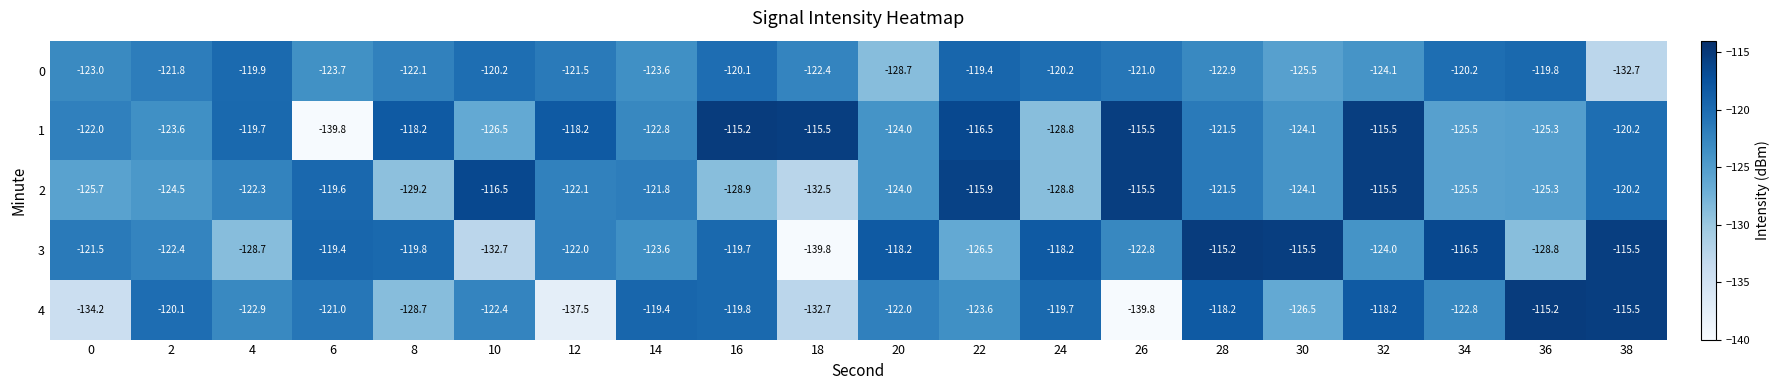

What is the total value across all series at 20?

-616.9